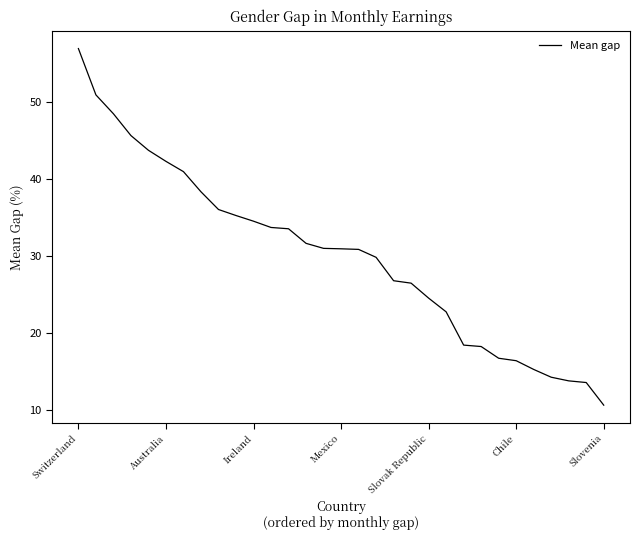

What is the smallest value displayed?

10.6